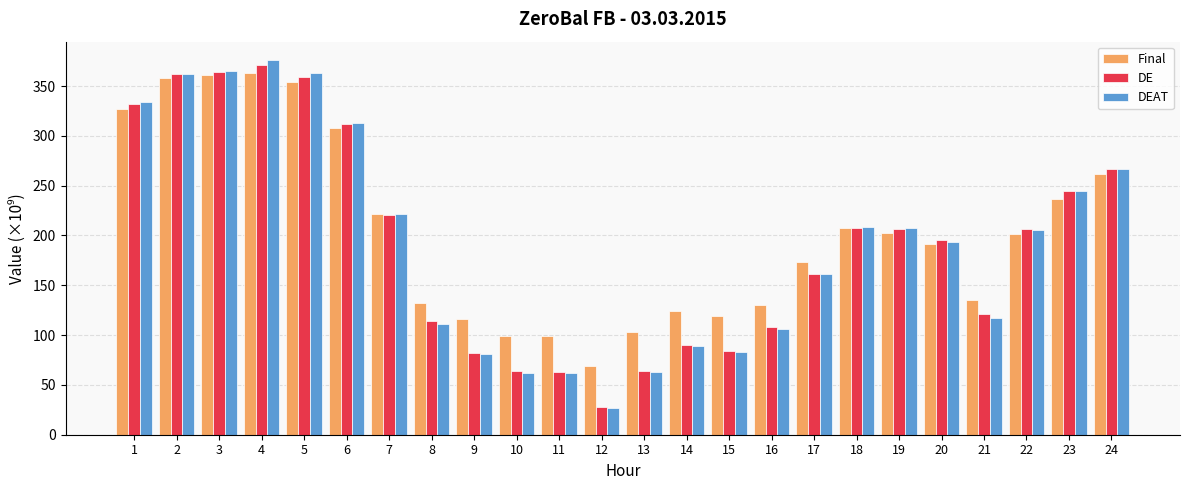

Are the bars grouped side by side (vs. stacked)?

Yes